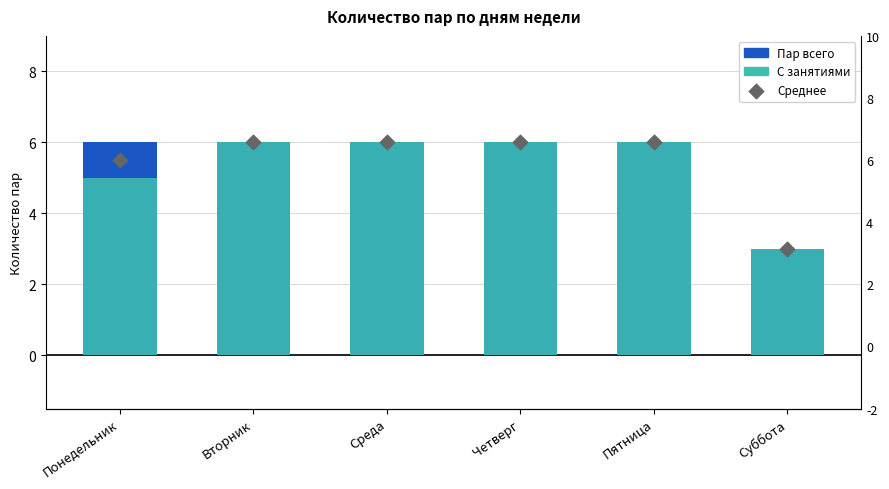

Which series reaches the minimum Y coordinate?

Пар всего